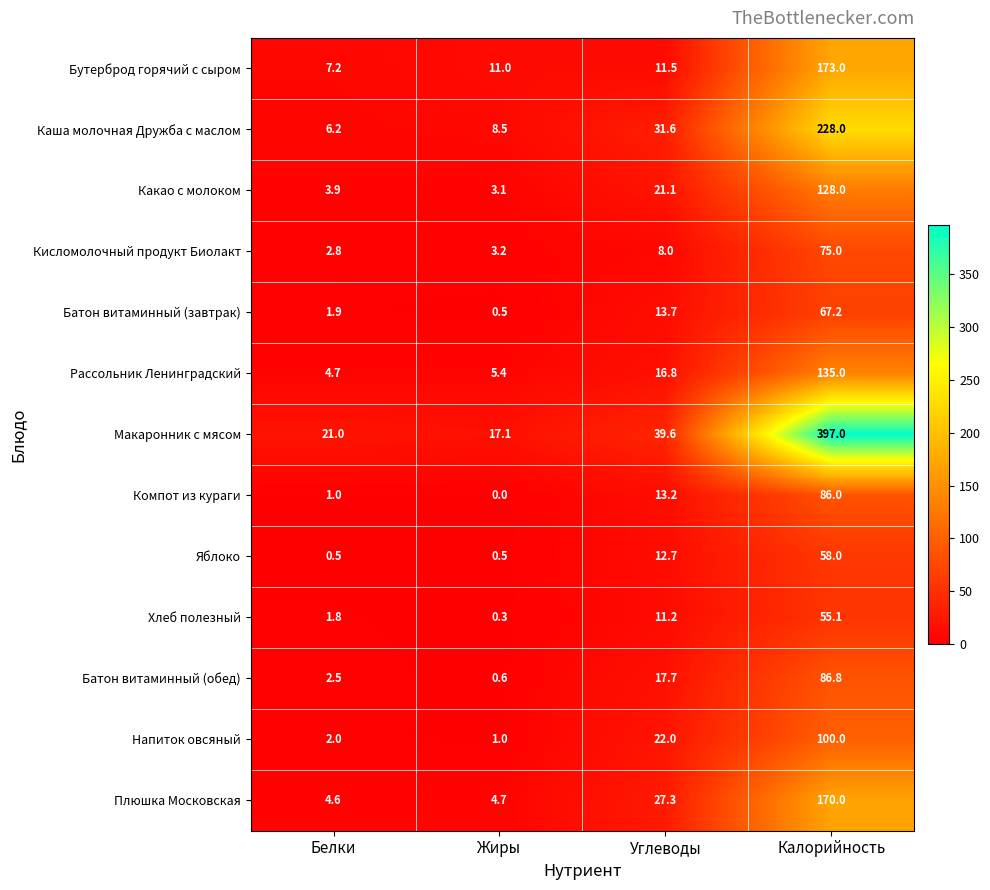

What is the sum of all Какао с молоком values?

156.1